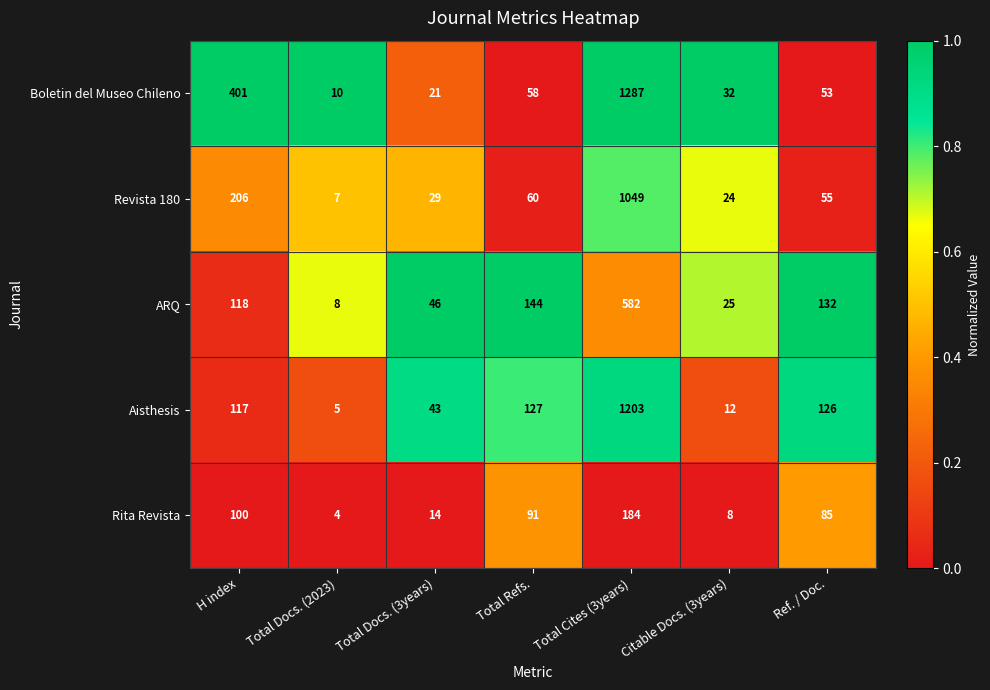

Rank the series at Ref. / Doc. from highest to lowest value.

ARQ, Aisthesis, Rita Revista, Revista 180, Boletin del Museo Chileno